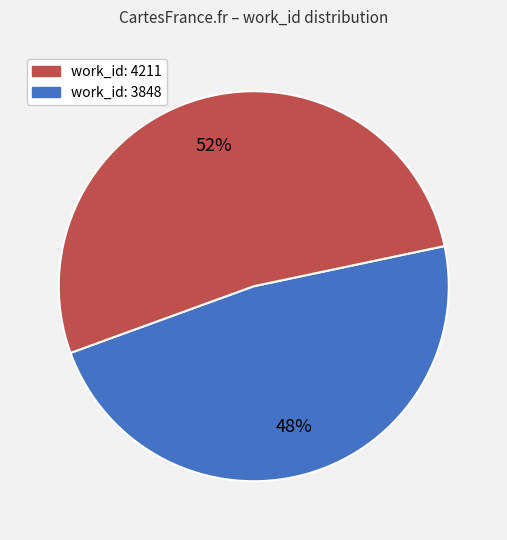

Is there a majority slice in this chart?

Yes